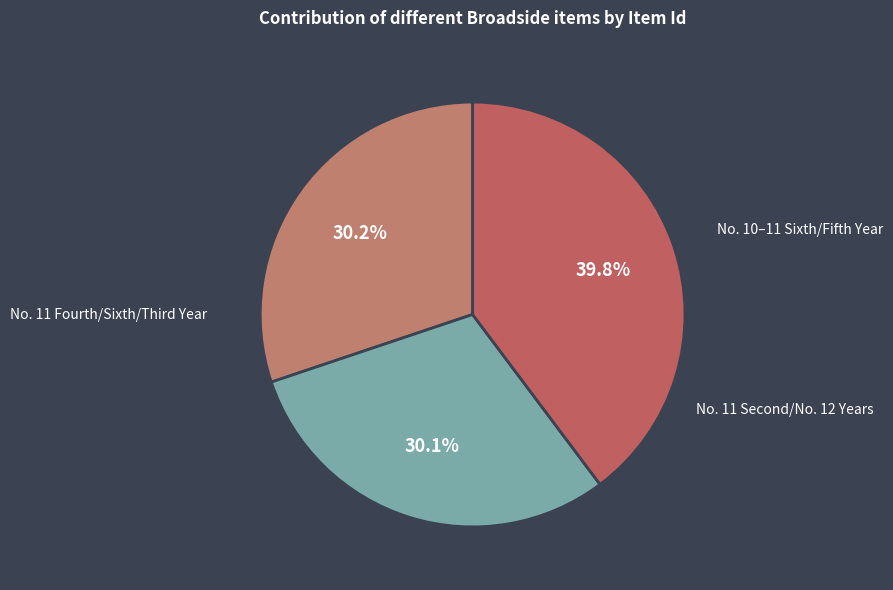

Count the number of slices in the pie.

3